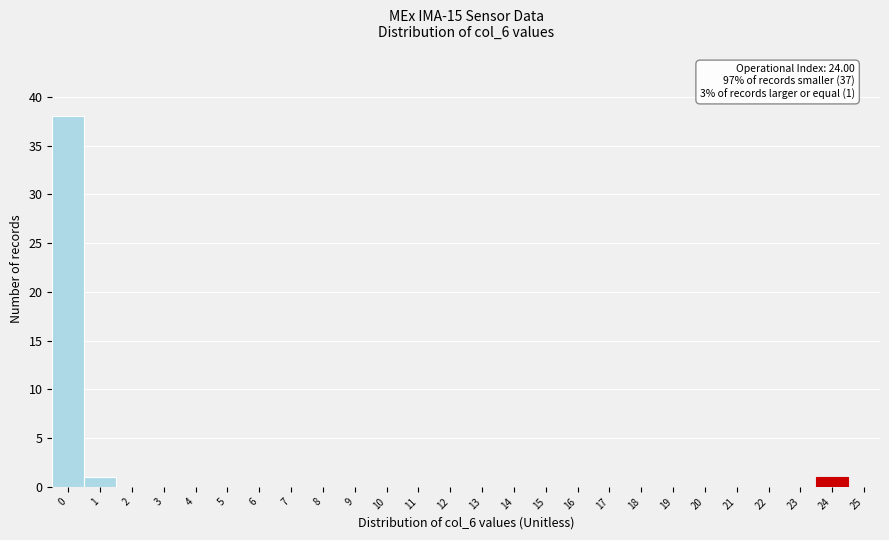

Reading right to left, transcribe all the data shown in this chart.

25=0	24=1	23=0	22=0	21=0	20=0	19=0	18=0	17=0	16=0	15=0	14=0	13=0	12=0	11=0	10=0	9=0	8=0	7=0	6=0	5=0	4=0	3=0	2=0	1=1	0=38